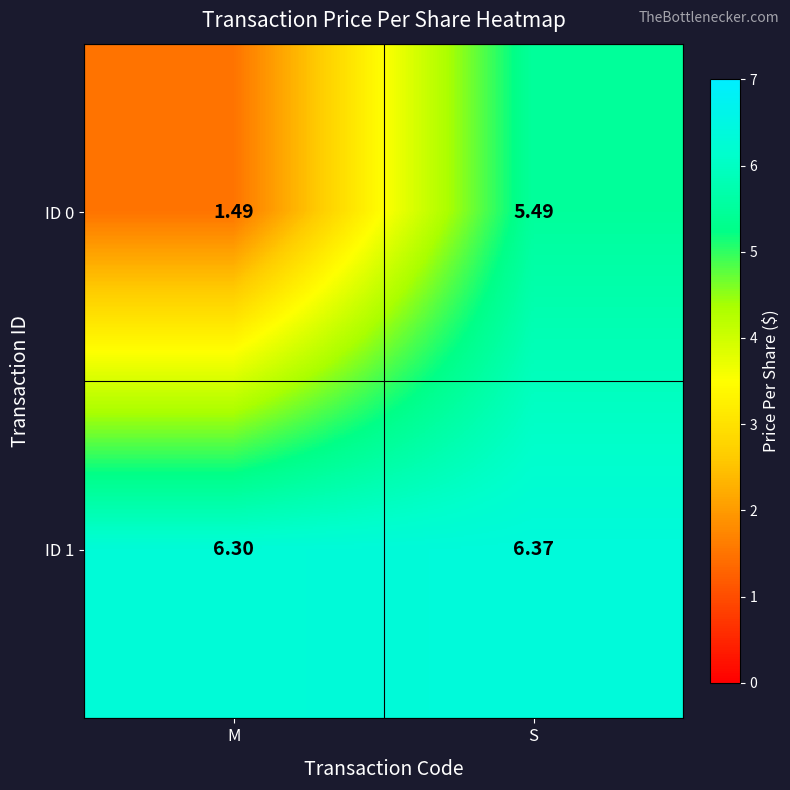

List the labels in order of ID 0 value, largest first.

S, M